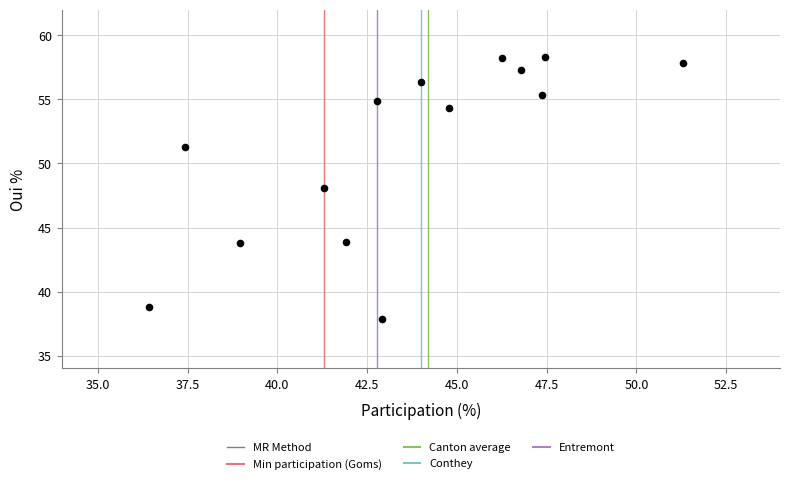

What is the range of Y values (max minus min)?

20.4